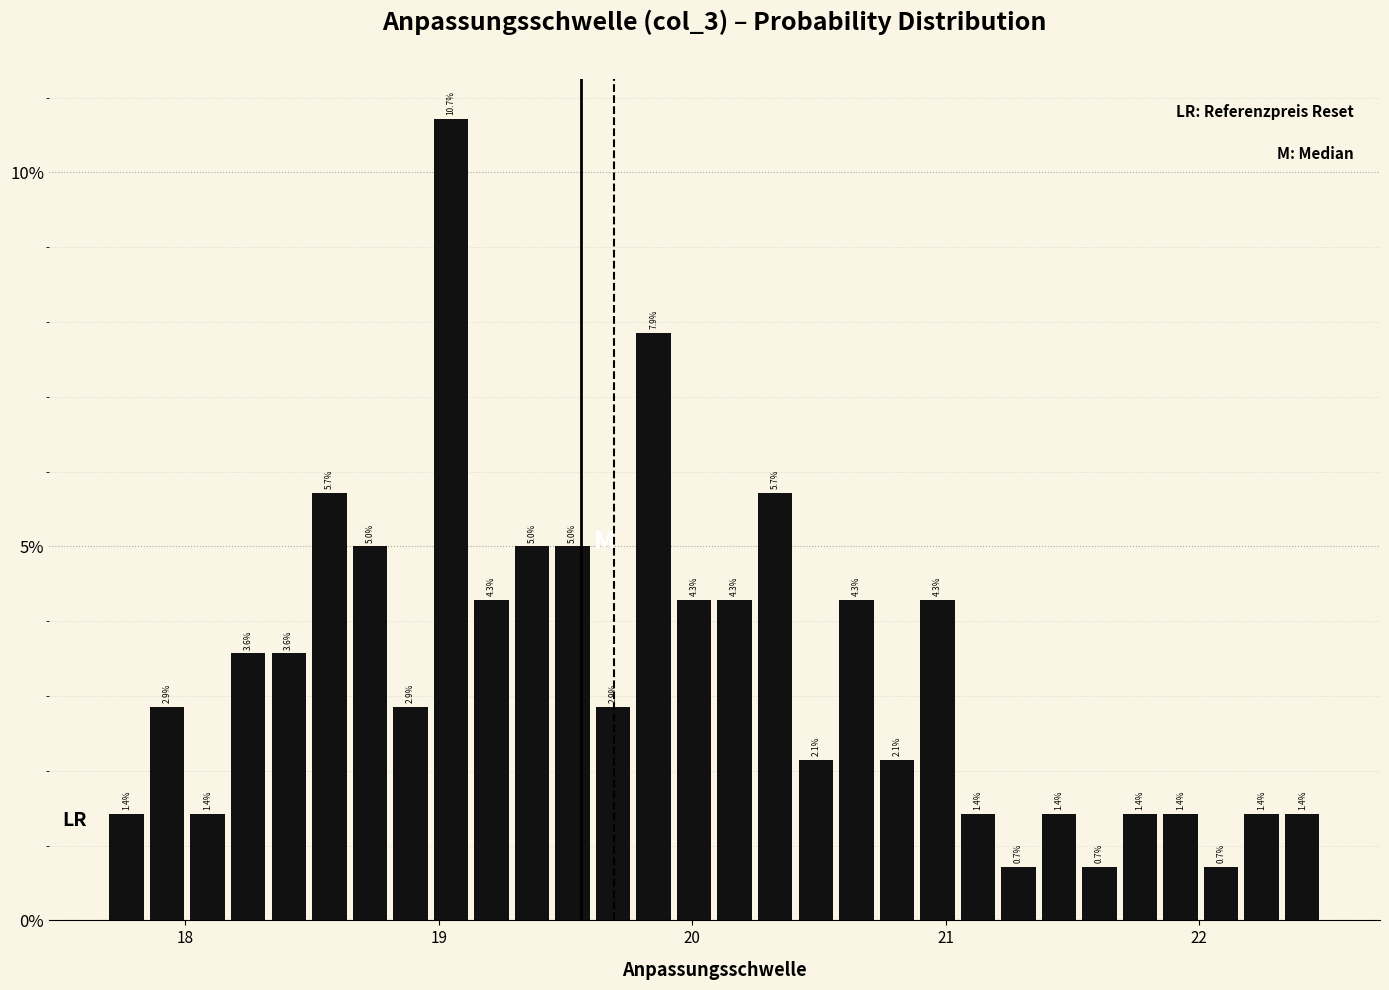

Around what value on the x-axis is the tallest bar? Give the approximate position of its centre, as read against the axis.

19.0